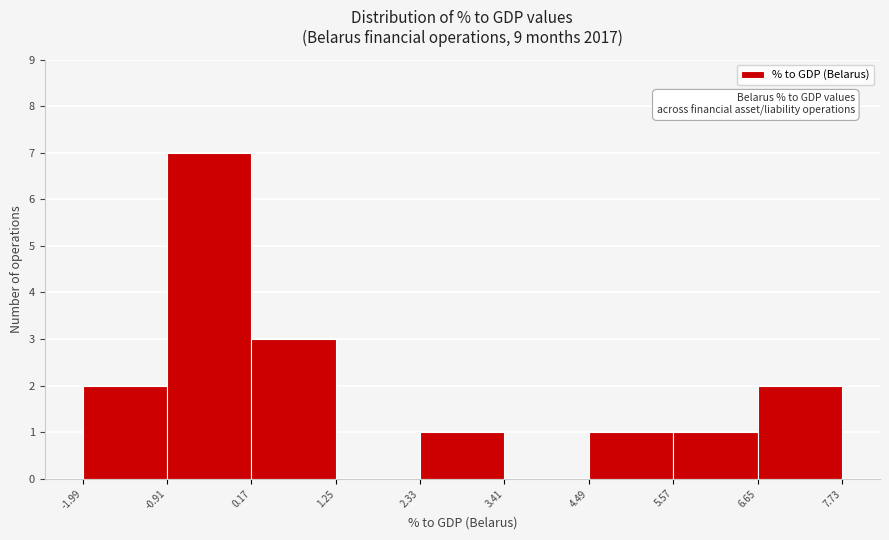

Over which range of the x-axis is the bar tallest?

-0.91 to 0.17